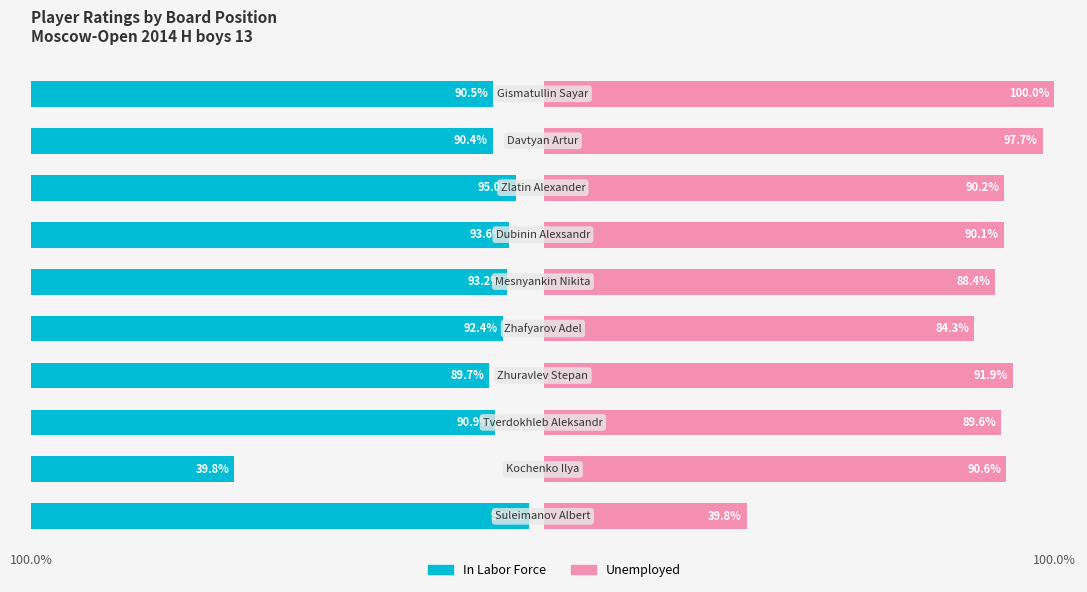

How many values in the In Labor Force series exceed 92?

5